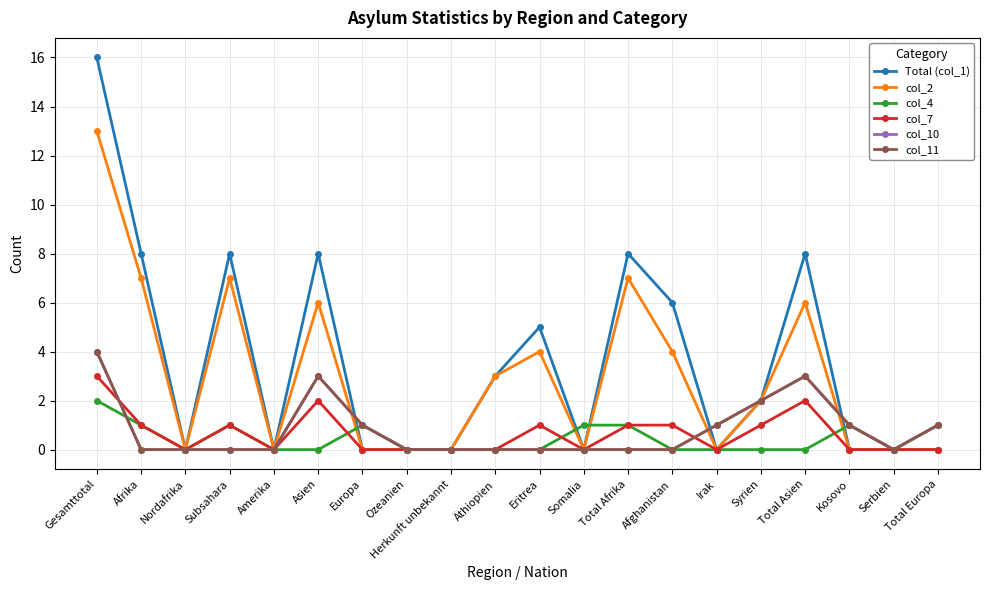

What is the difference between the highest and lowest values at Irak?

1